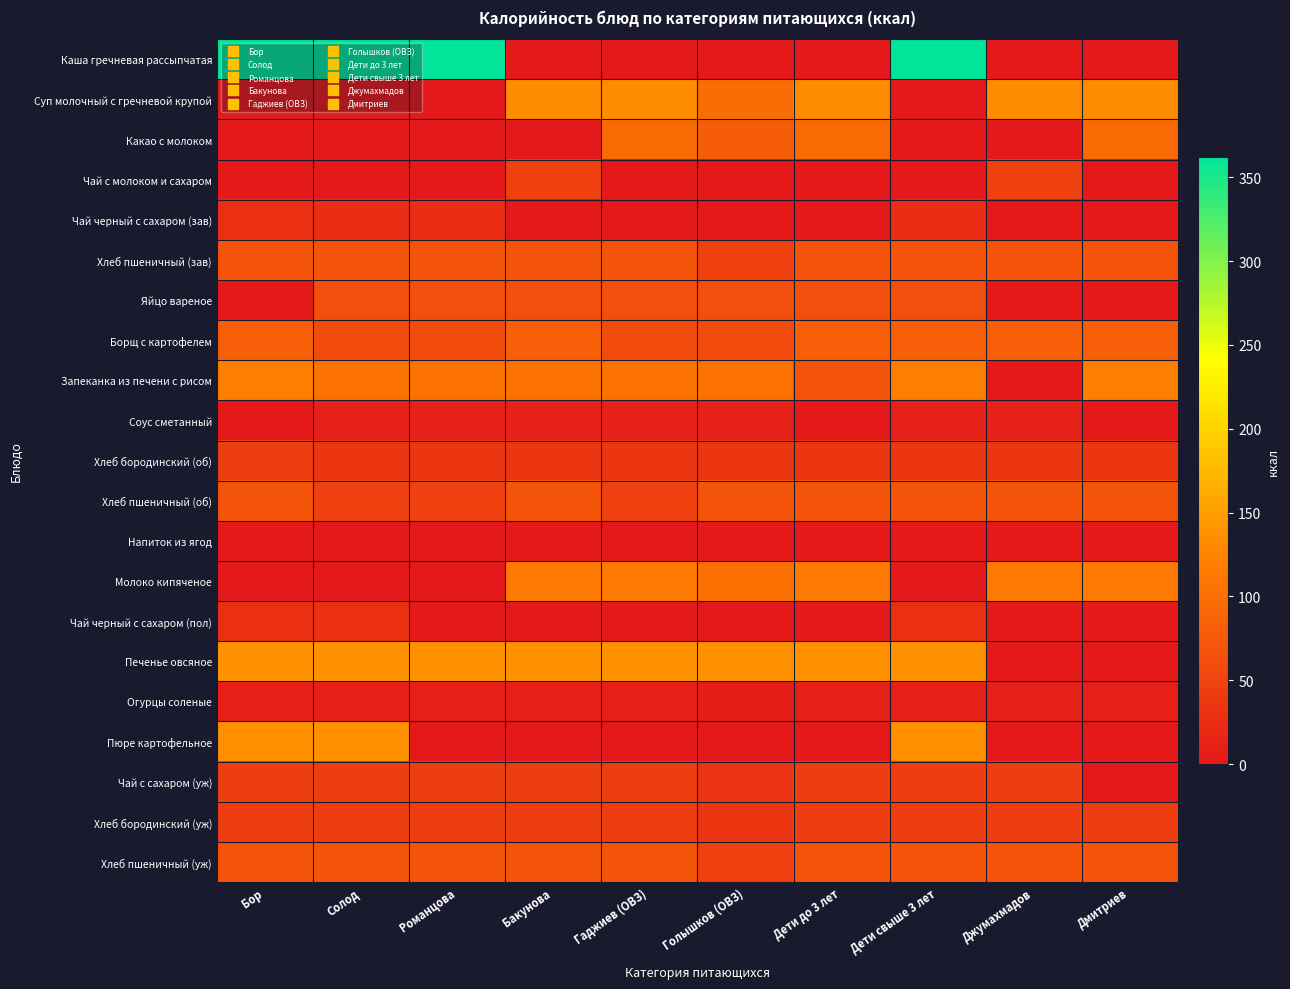

Which series has the widest spread of values?

Каша гречневая рассыпчатая